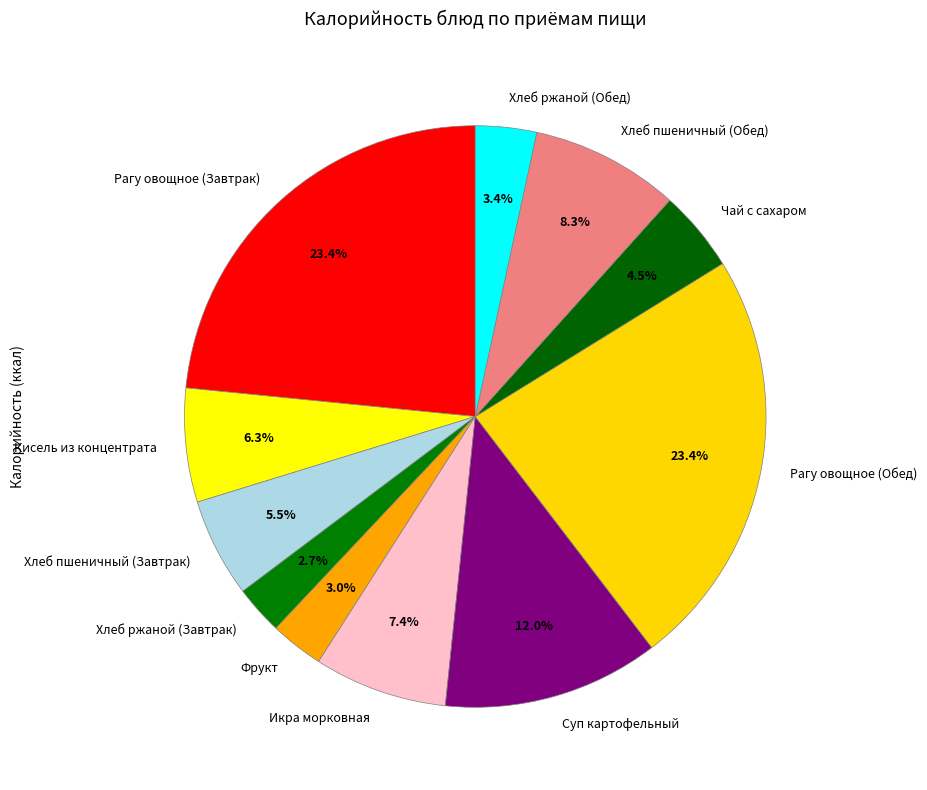

To the nearest percent, what is the difference between the Хлеб ржаной (Завтрак) and Хлеб пшеничный (Завтрак) slice percentages?

3%